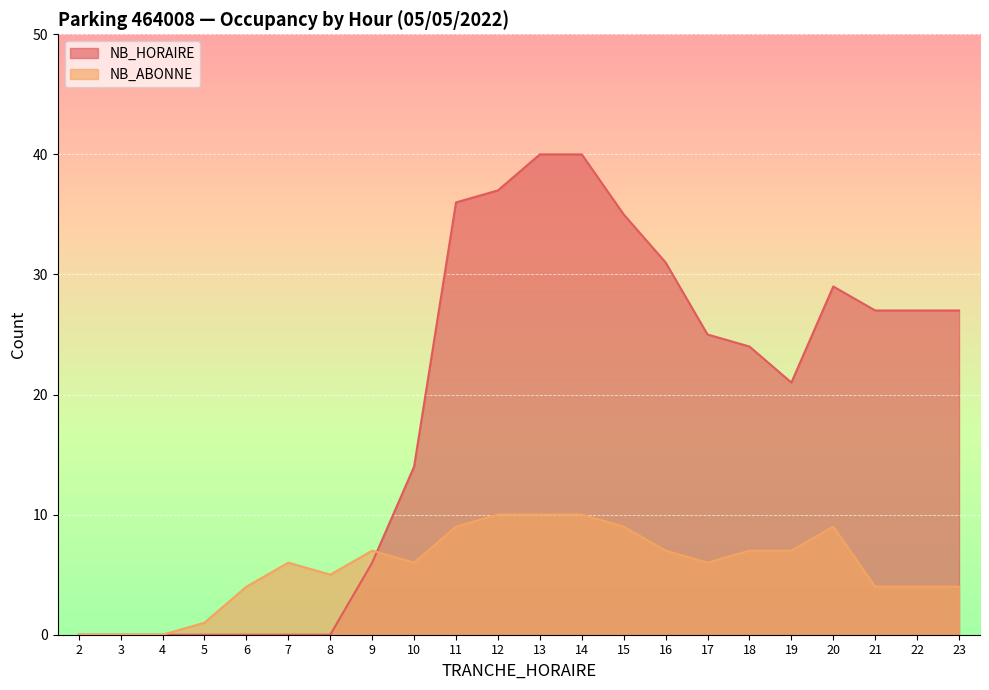

At which label does NB_ABONNE reach its minimum?

2